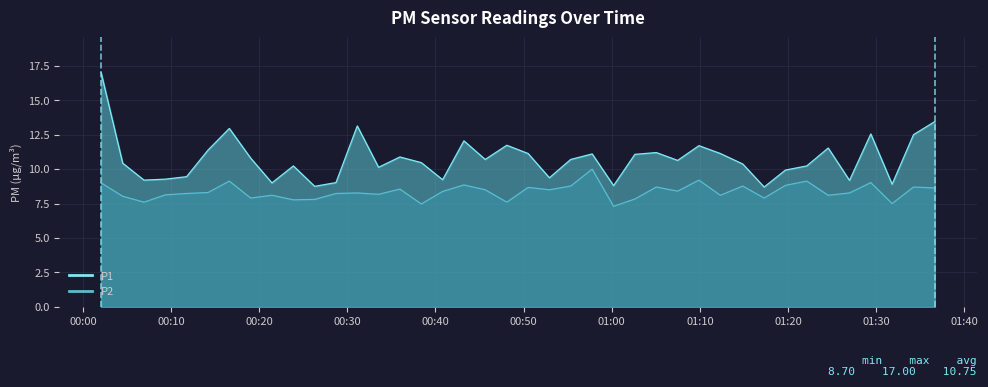

Is the value of P1 at 01:40 greater than the value of P2 at 20?

Yes